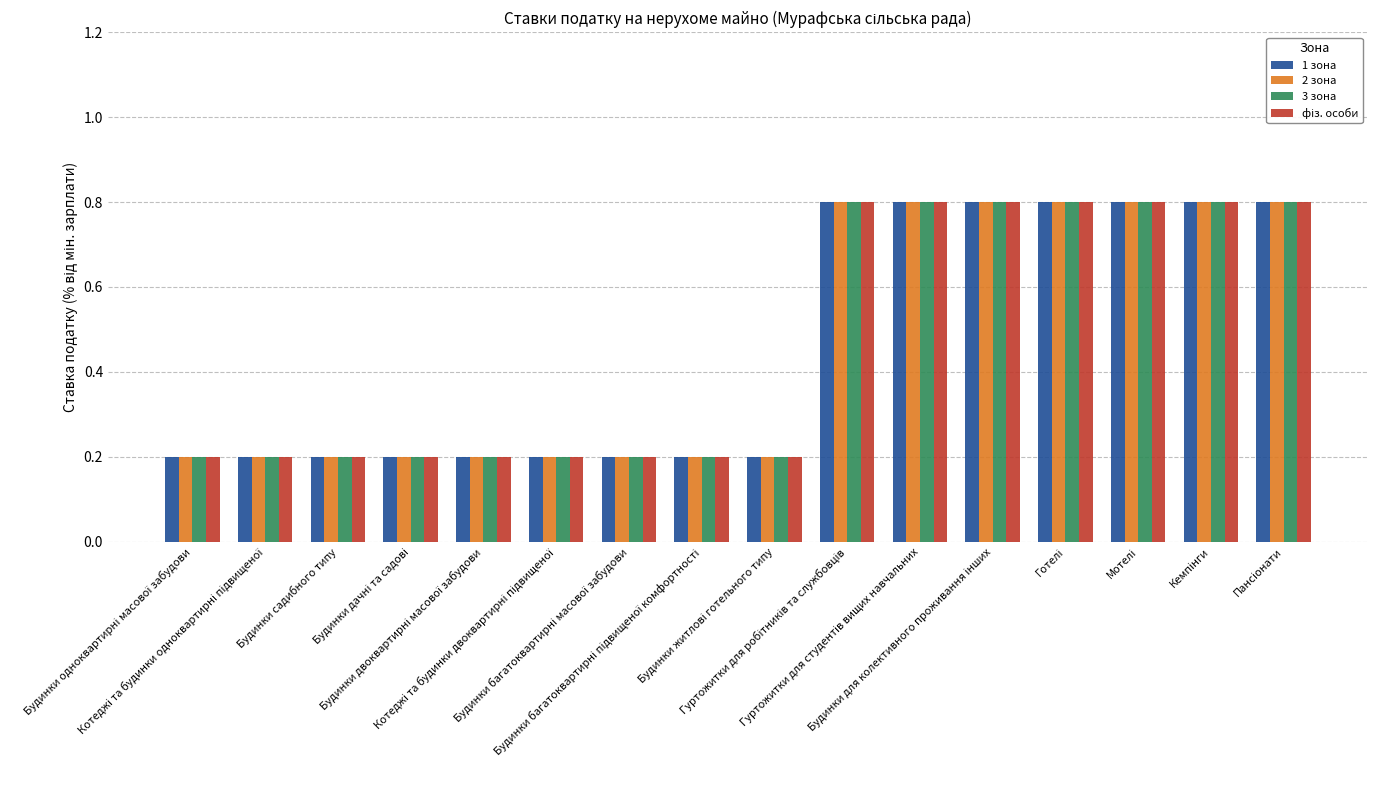

What is the maximum value shown in the chart?

0.8